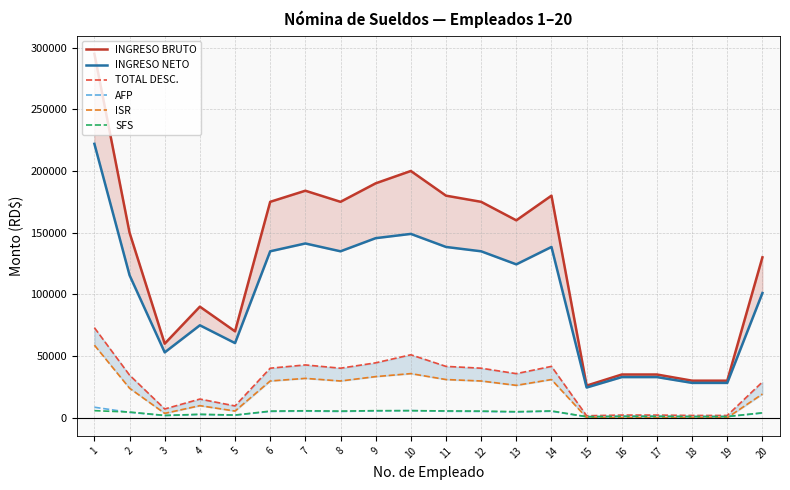

What is the value of the AFP point at the 5th from the left?

2009.0